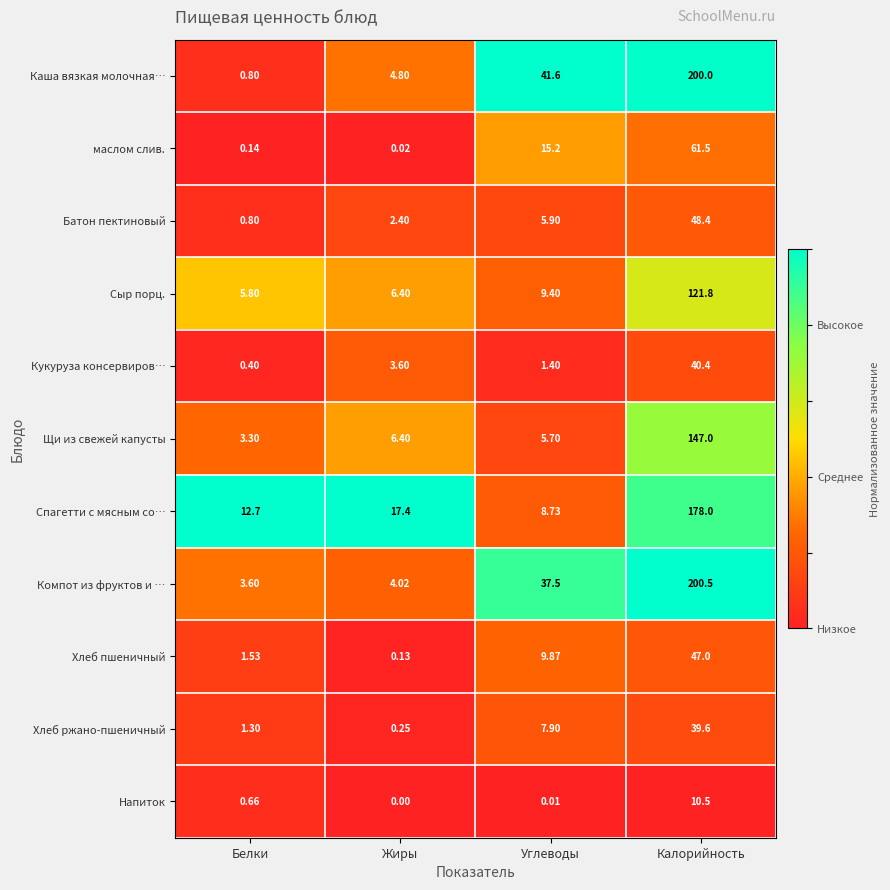

Rank the series at Калорийность from highest to lowest value.

Компот из фруктов и …, Каша вязкая молочная…, Спагетти с мясным со…, Щи из свежей капусты, Сыр порц., маслом слив., Батон пектиновый, Хлеб пшеничный, Кукуруза консервиров…, Хлеб ржано-пшеничный, Напиток